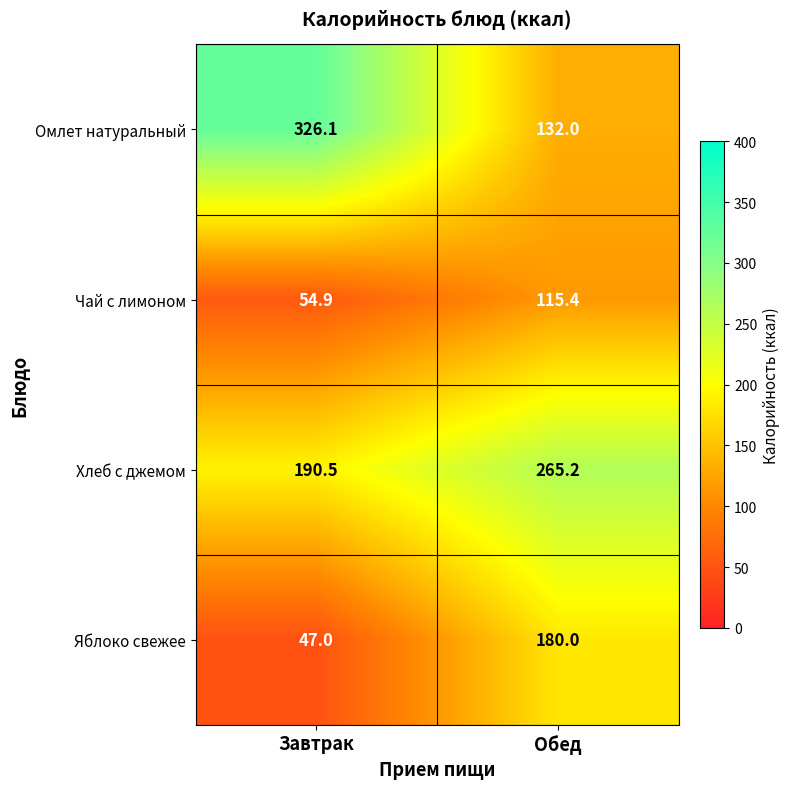

What is the difference between the maximum and minimum values in the Чай с лимоном series?

60.5